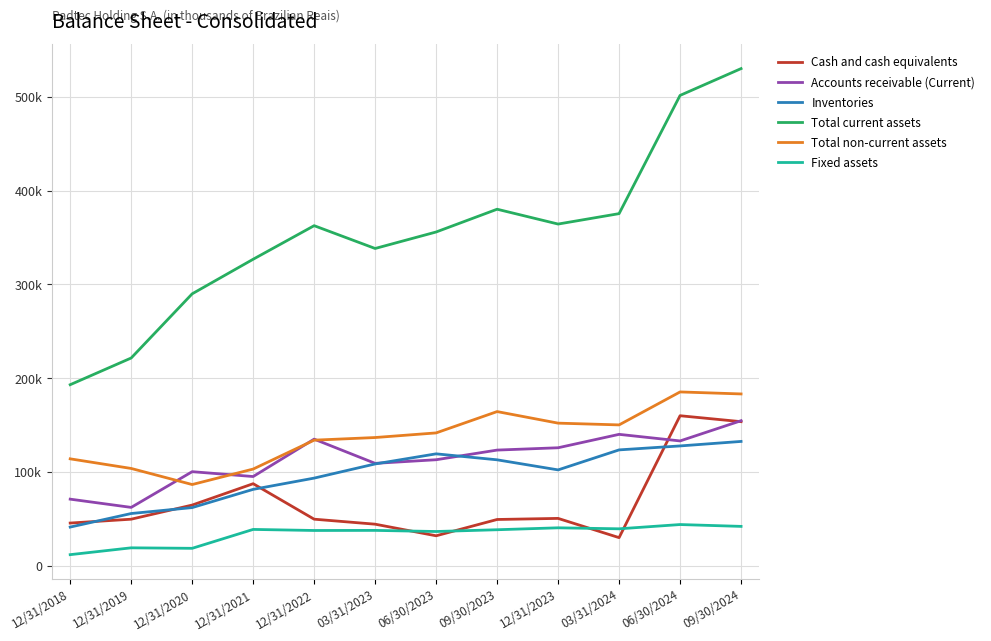

Is this an area chart (filled region under the line)?

No